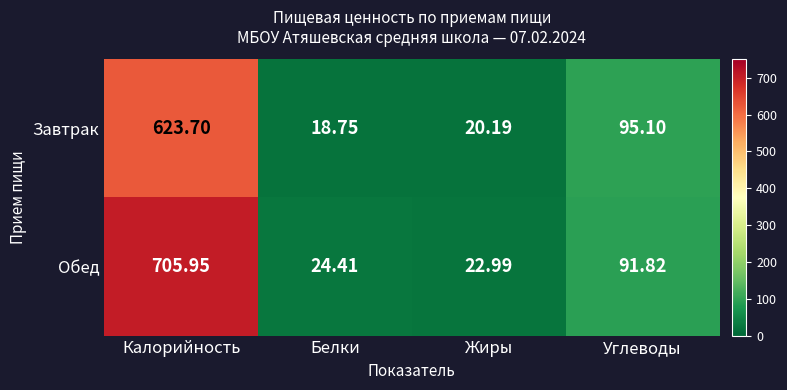

Which category has the lowest value in the Обед series?

Жиры